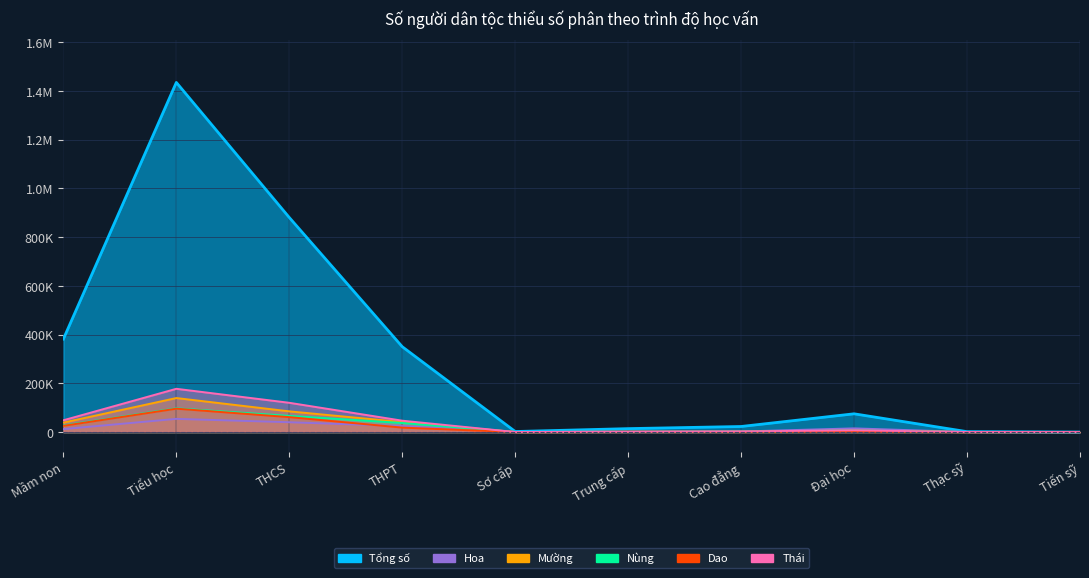

Which series has the widest spread of values?

Tổng số